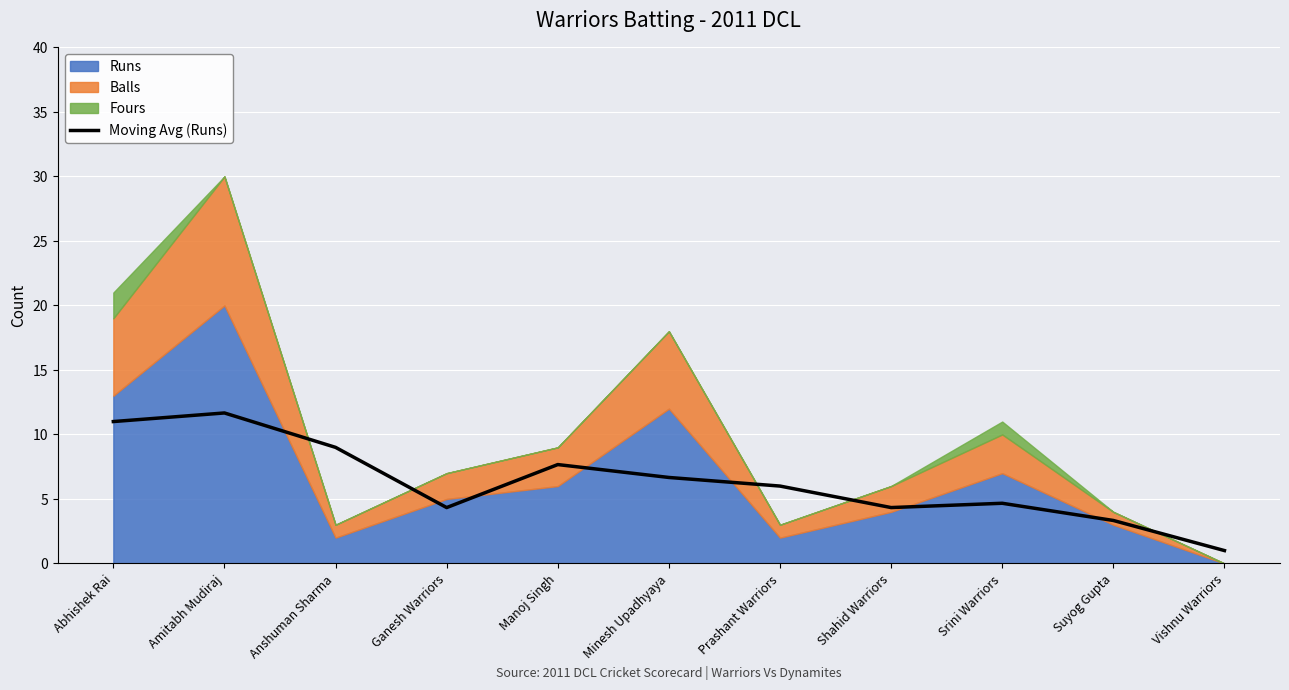

Where does the data first go above 6?

Abhishek Rai